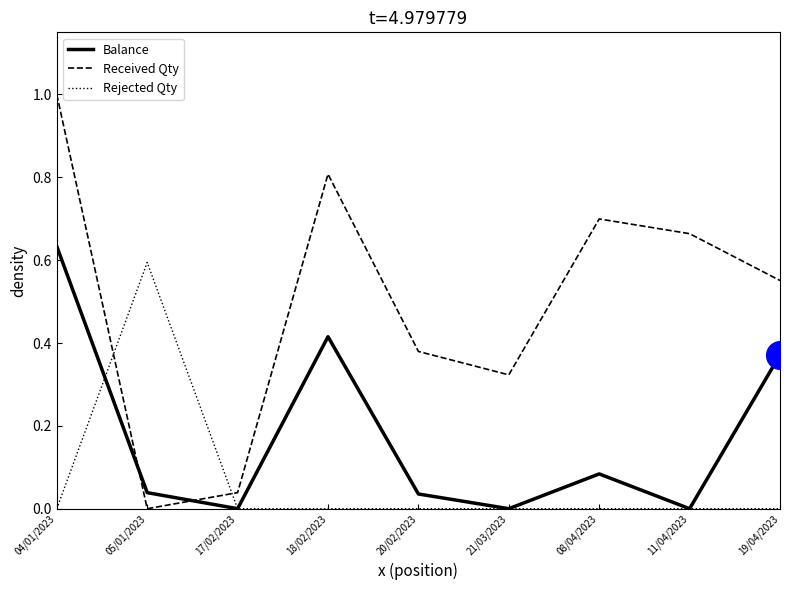

What are all the series names shown in the legend?

Balance, Received Qty, Rejected Qty